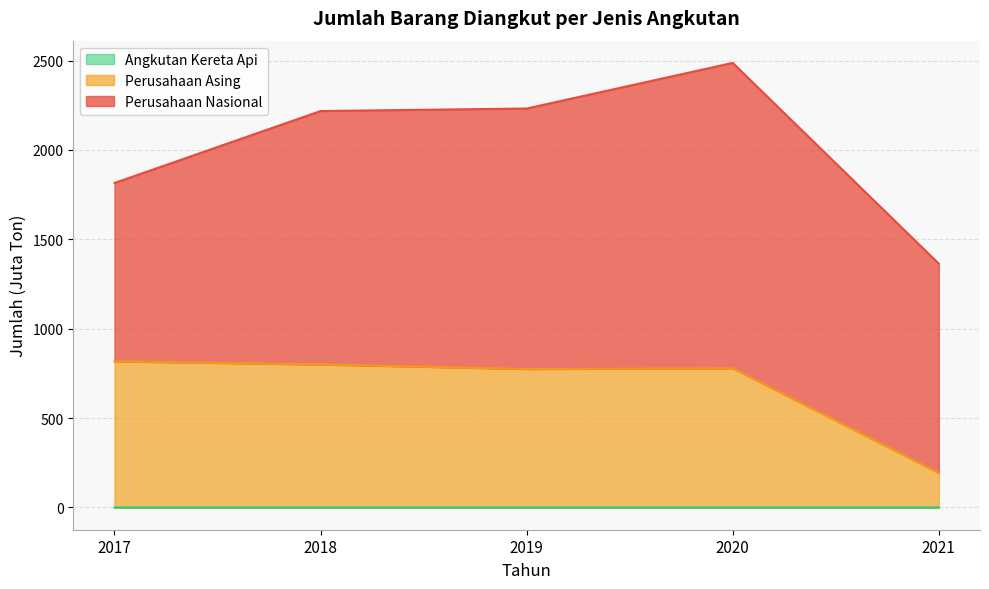

What value does the Perusahaan Asing series have at 2019?

774.5